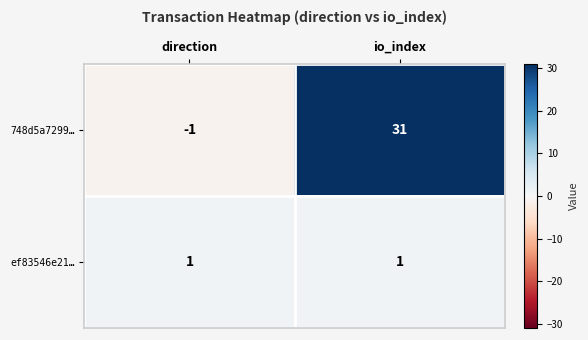

Which series has the widest spread of values?

748d5a7299…